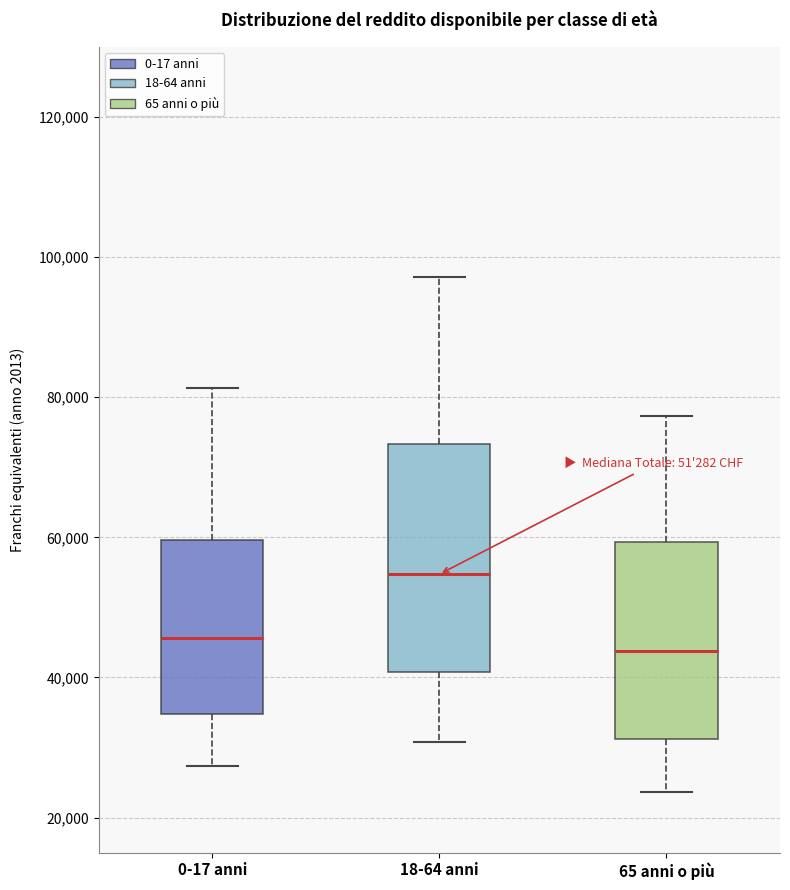

Which box has the highest median line?

18-64 anni